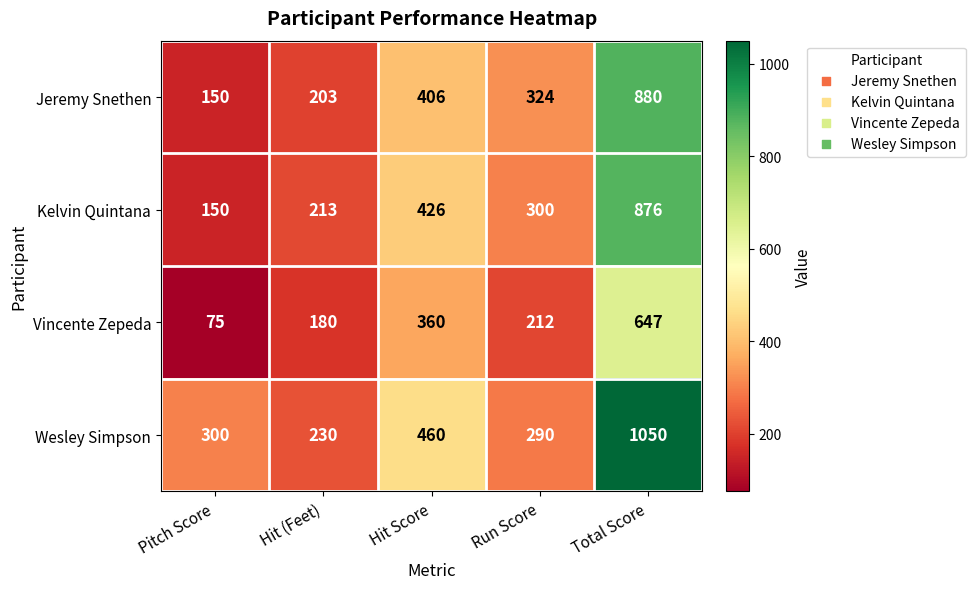

At which label does Vincente Zepeda reach its minimum?

Pitch Score